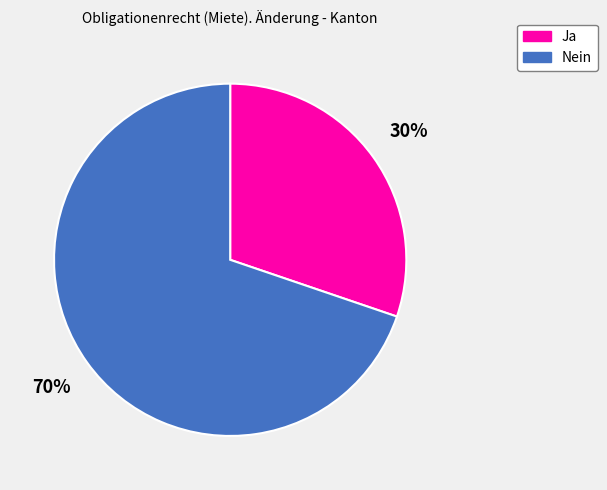

Combined, do Nein and Ja account for over 50%?

Yes